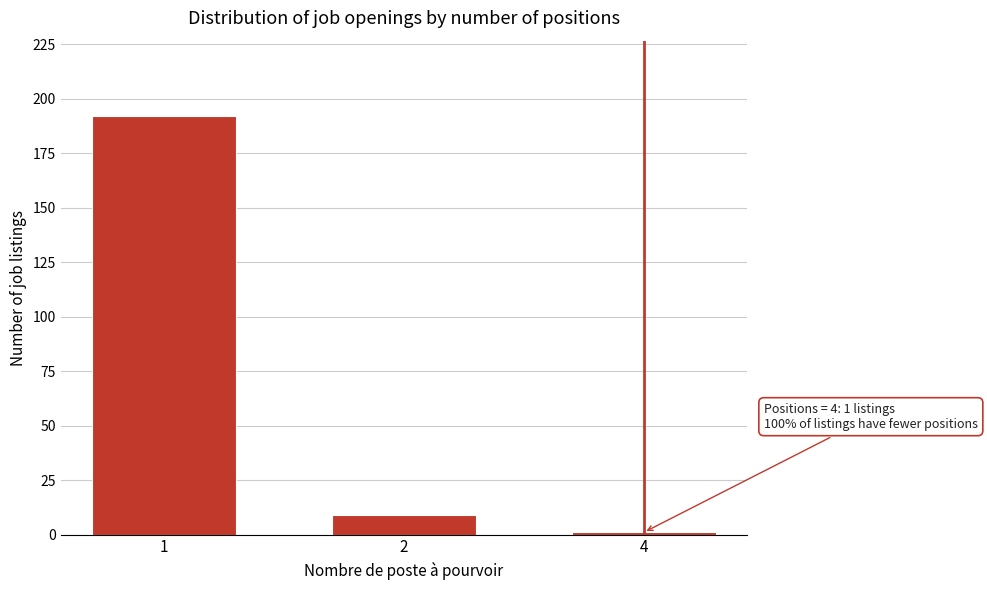

Reading right to left, extract all data points from this chart.

4=1	2=9	1=192